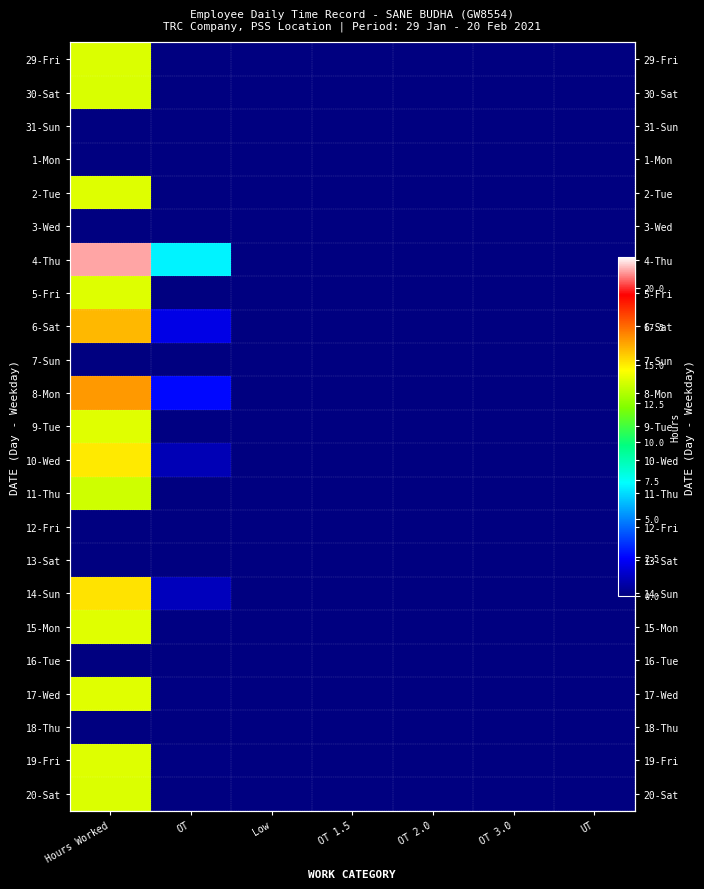

List the labels in order of 19-Fri value, largest first.

Hours Worked, OT, Low, OT 1.5, OT 2.0, OT 3.0, UT